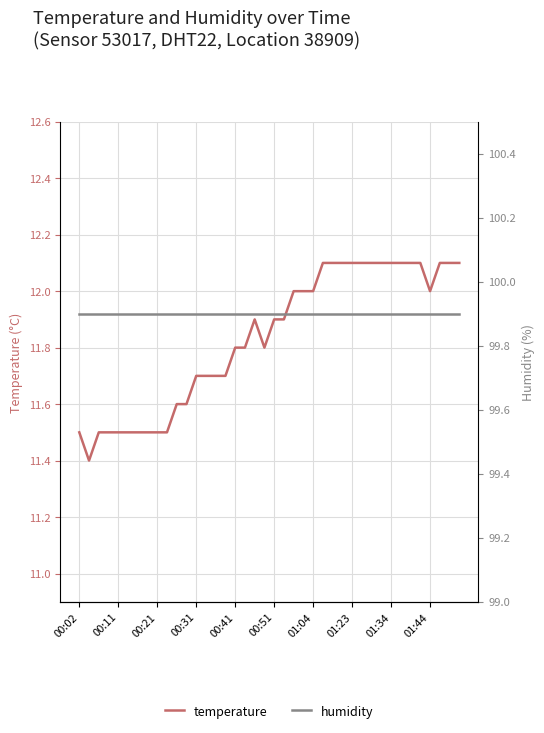

In temperature, how many points are lower than both neighbors (excluding endpoints)?

3